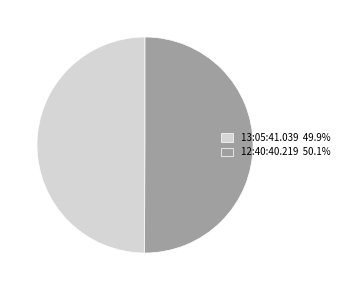

Do 13:05:41.039 49.9% and 12:40:40.219 50.1% together represent more than half of the pie?

Yes